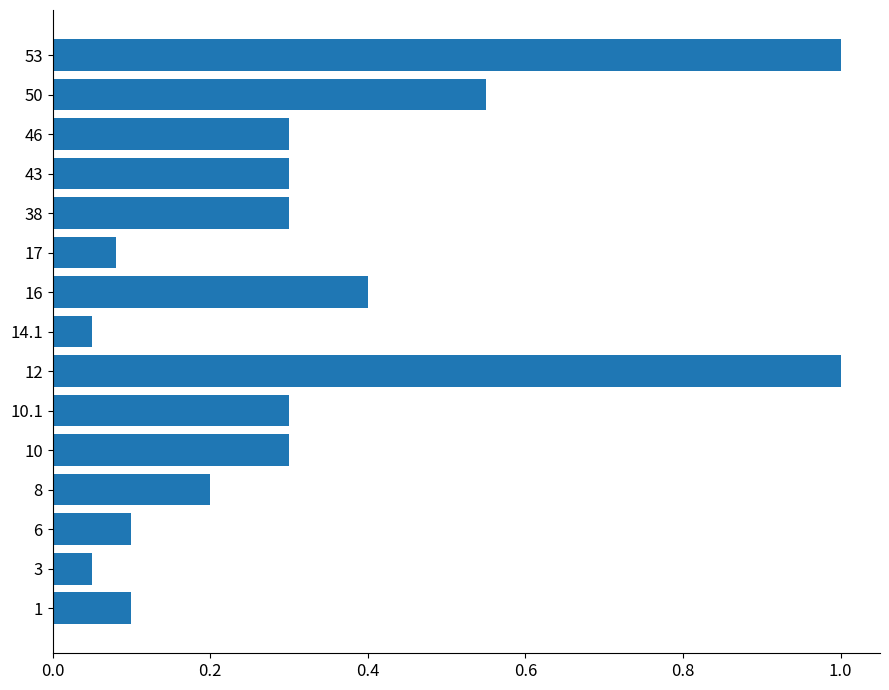

What is the average value?

0.3